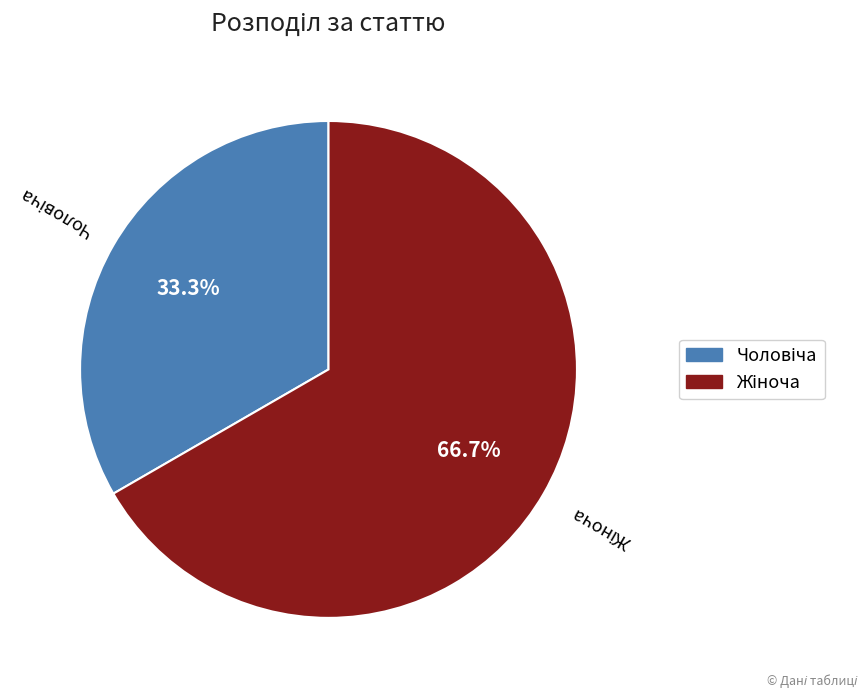

Is there any slice that represents more than half of the pie?

Yes